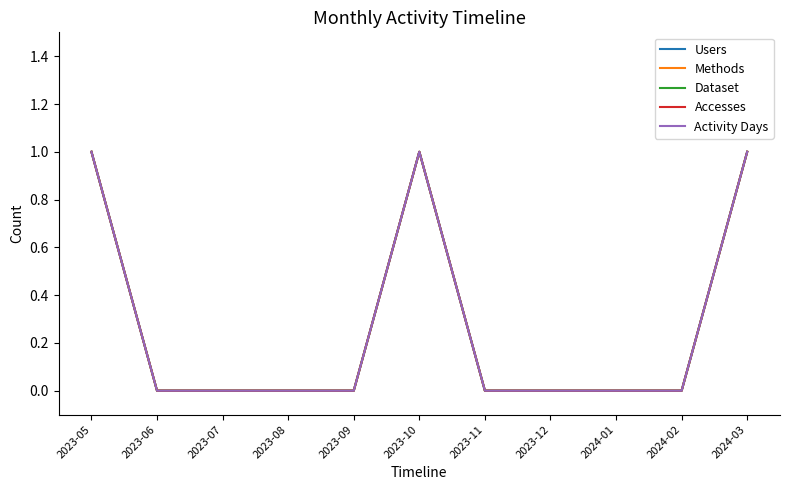

Is this an area chart (filled region under the line)?

No